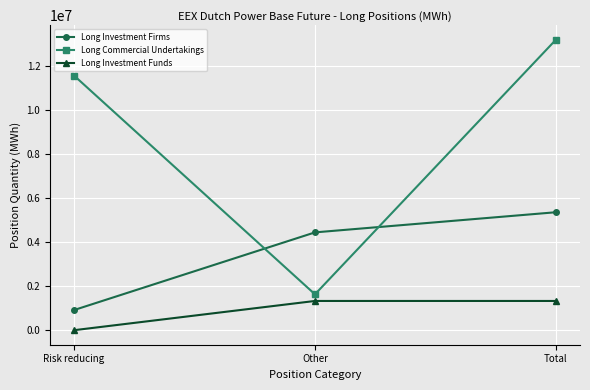

What is the sum of all Long Investment Firms values?

10707962